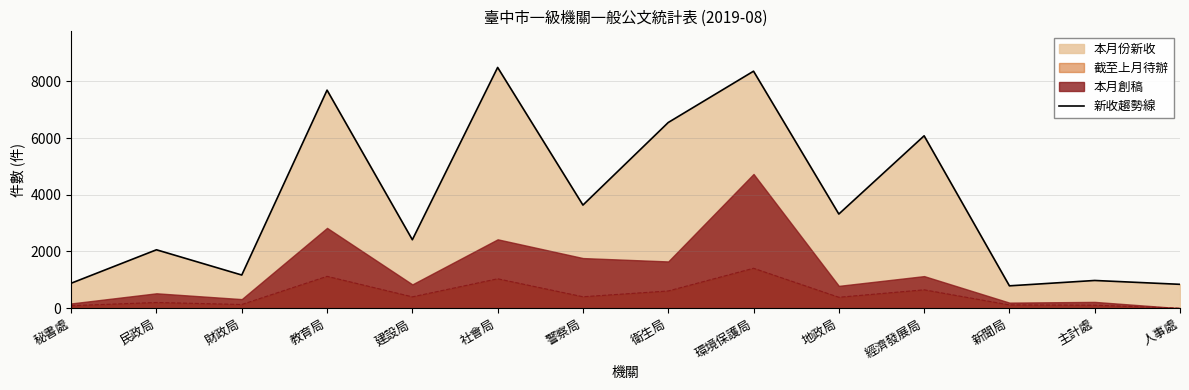

Does the chart display data point markers on the line(s)?

No